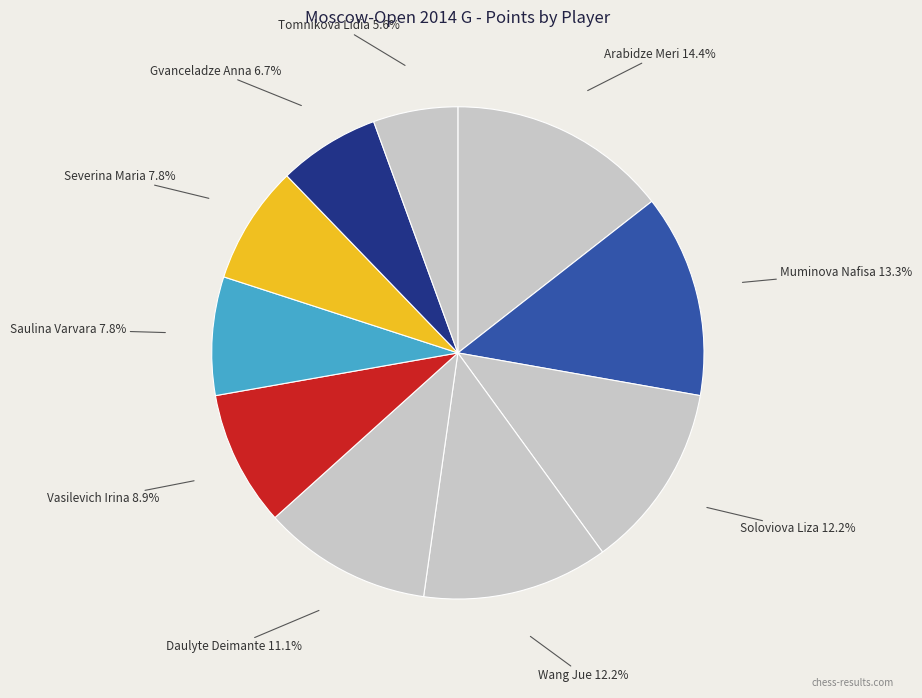

Is the sum of Daulyte Deimante and Tomnikova Lidia greater than half?

No